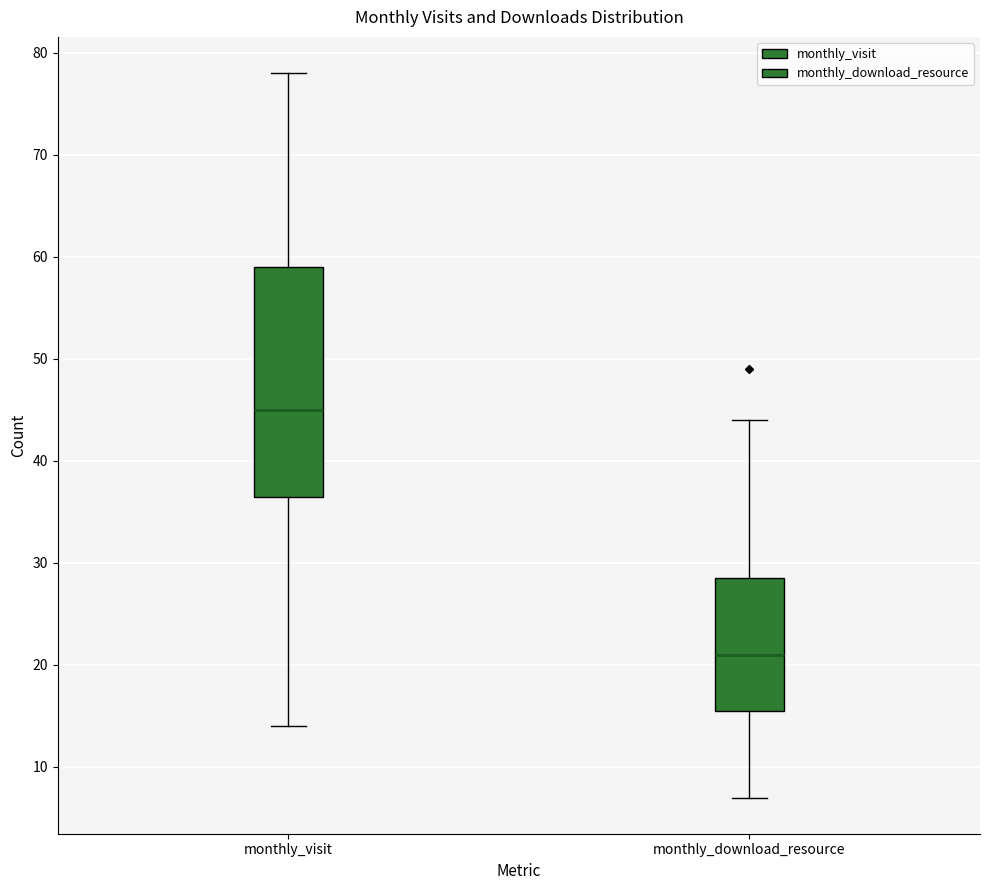

Reading left to right, read every box against the y-axis: the position of its median line, the range the box covers, and the ends of its whiskers. The values are not printed on the chart, so give them approximately, as read against the axis.

monthly_visit: median 45, box 37 to 59, whiskers 14 to 78
monthly_download_resource: median 21, box 16 to 29, whiskers 7 to 44